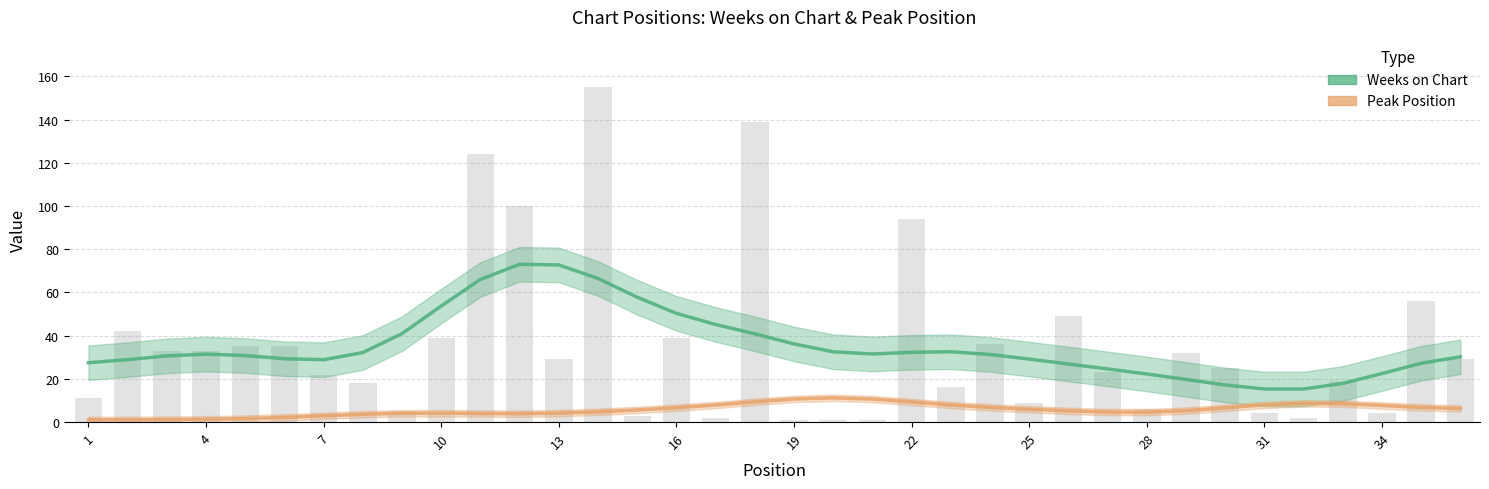

What is the maximum value shown in the chart?

73.0